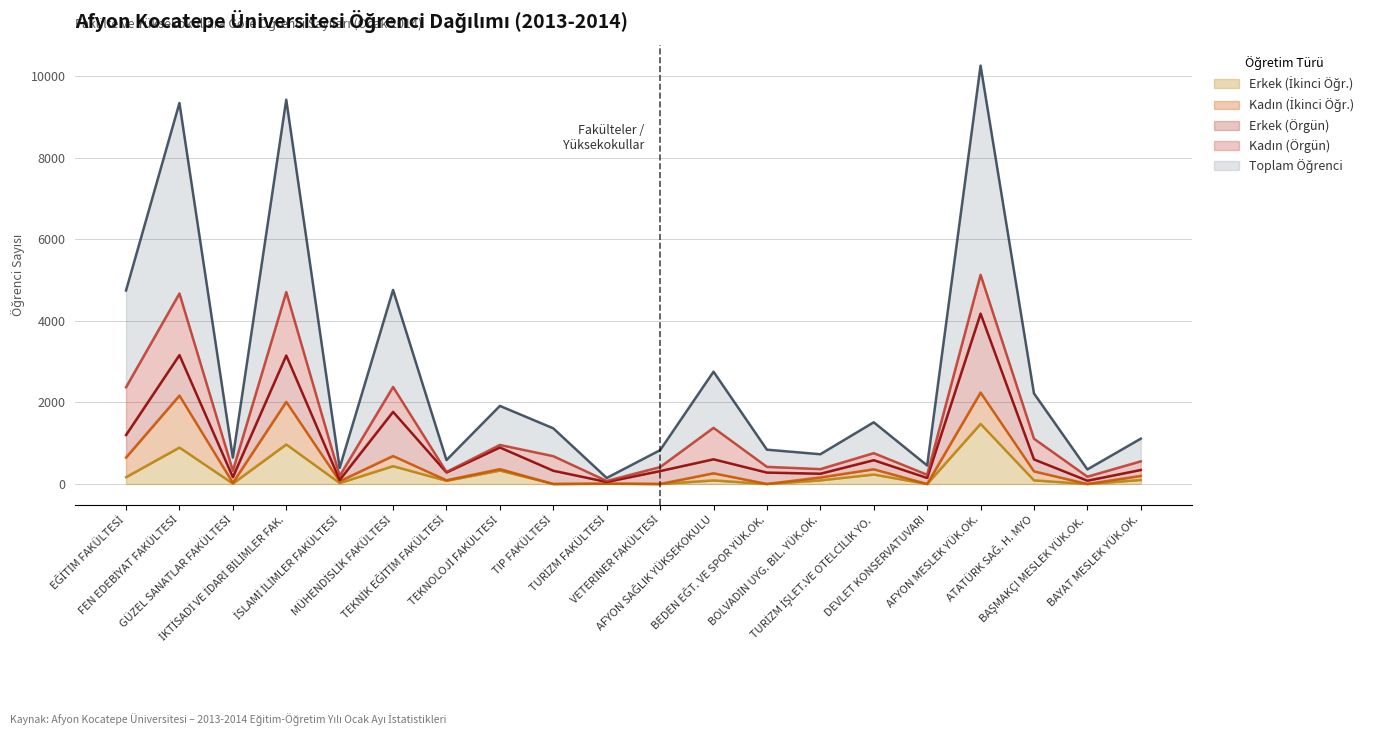

Between BOLVADİN UYG. BİL. YÜK.OK. and TURİZM FAKÜLTESİ, which is larger?

BOLVADİN UYG. BİL. YÜK.OK.